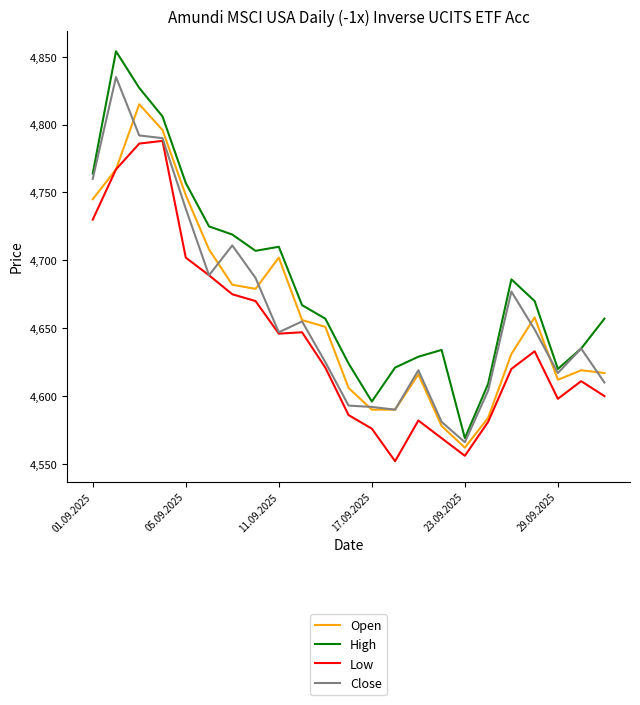

Rank the series by their maximum value, from lowest to highest.

Low, Open, Close, High